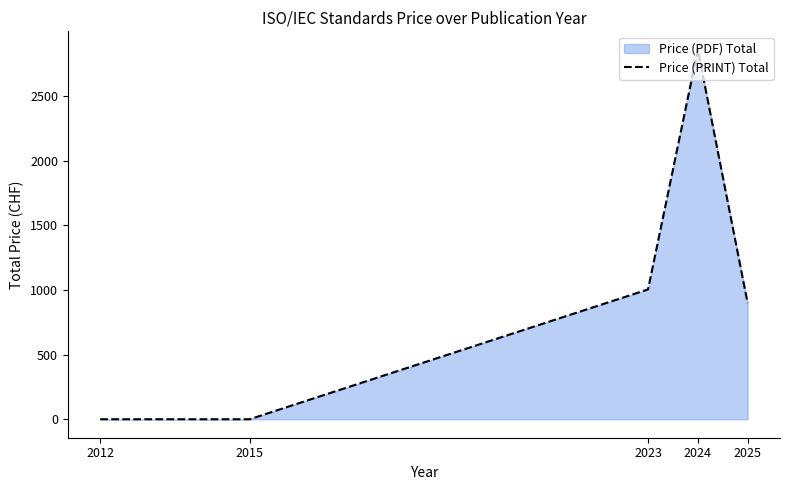

Which has a higher value, 2015 or 2012?

2015